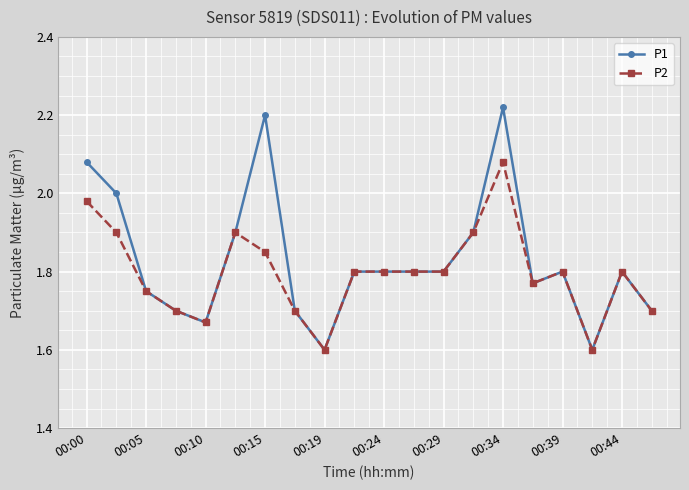

Which series has the widest spread of values?

P1